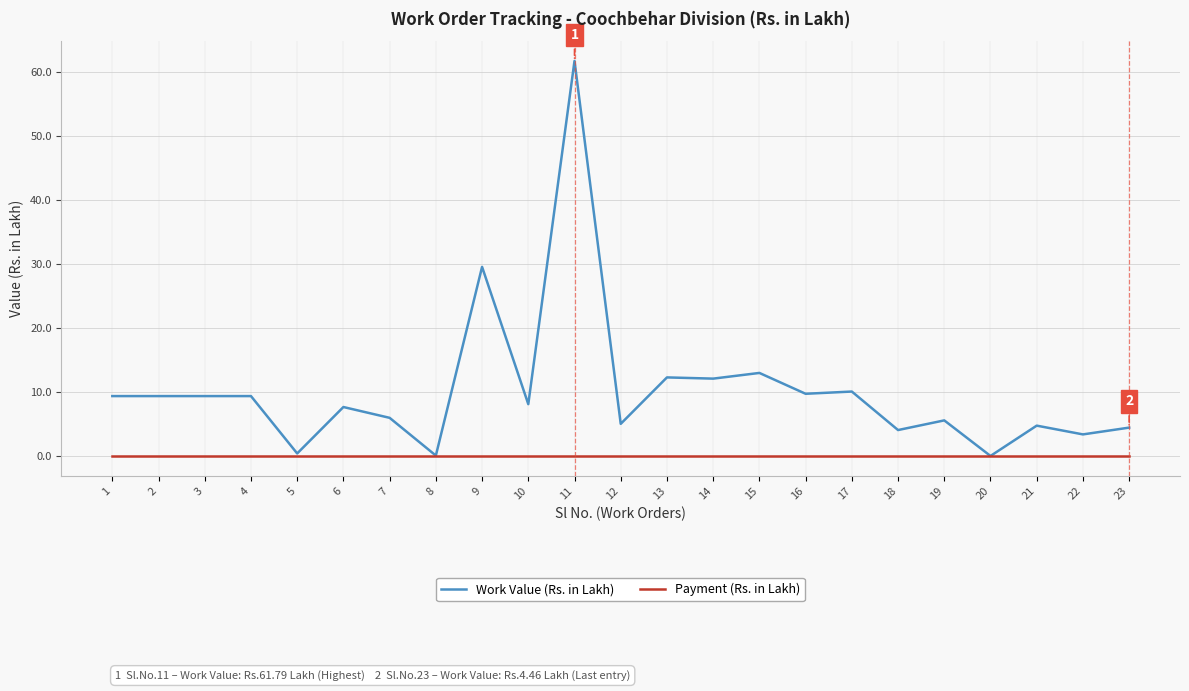

Is it true that Payment (Rs. in Lakh) equals 0.0 at 22?

True